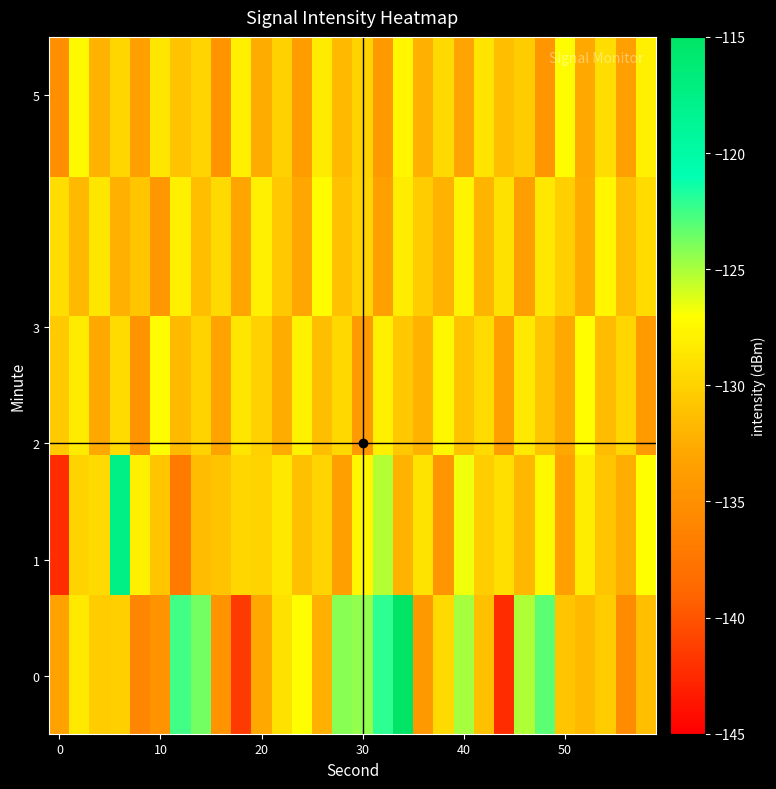

How many distinct data groups are displayed?

5